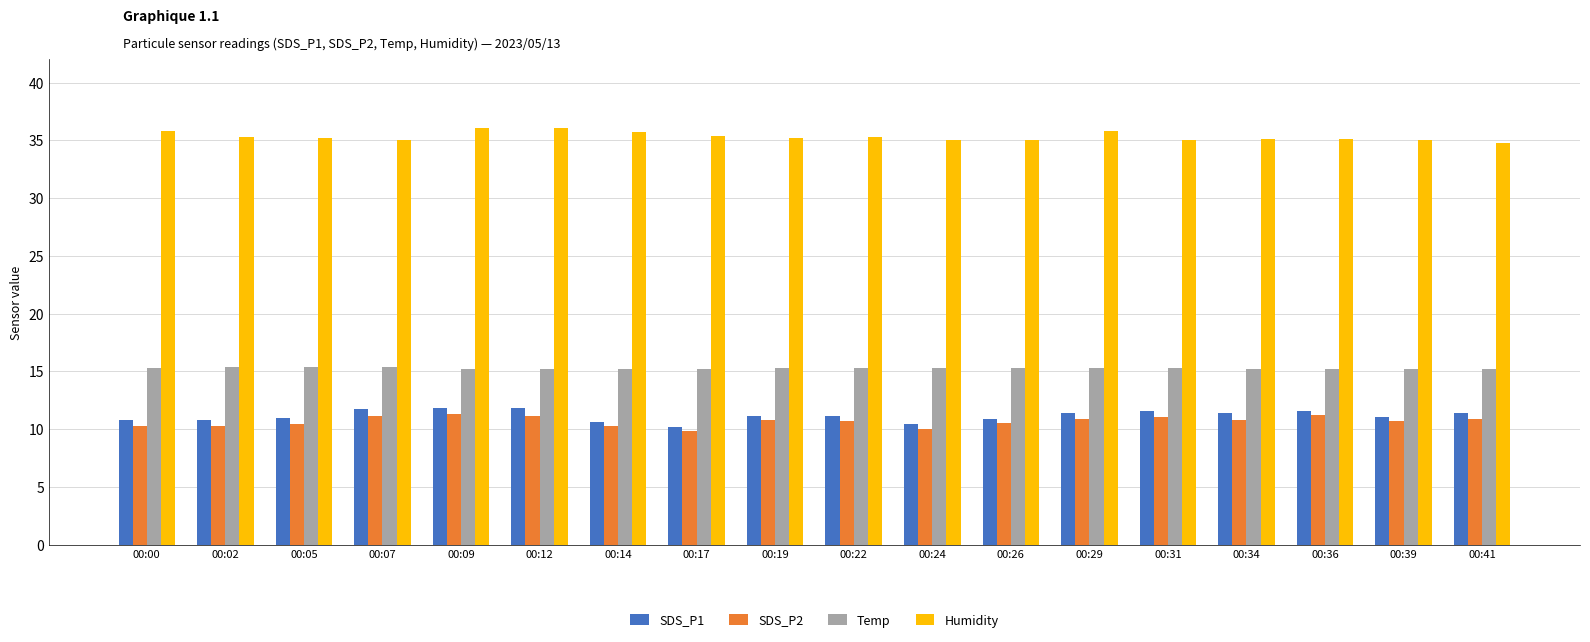

Is the value of SDS_P2 at 00:29 greater than the value of Humidity at 00:12?

No